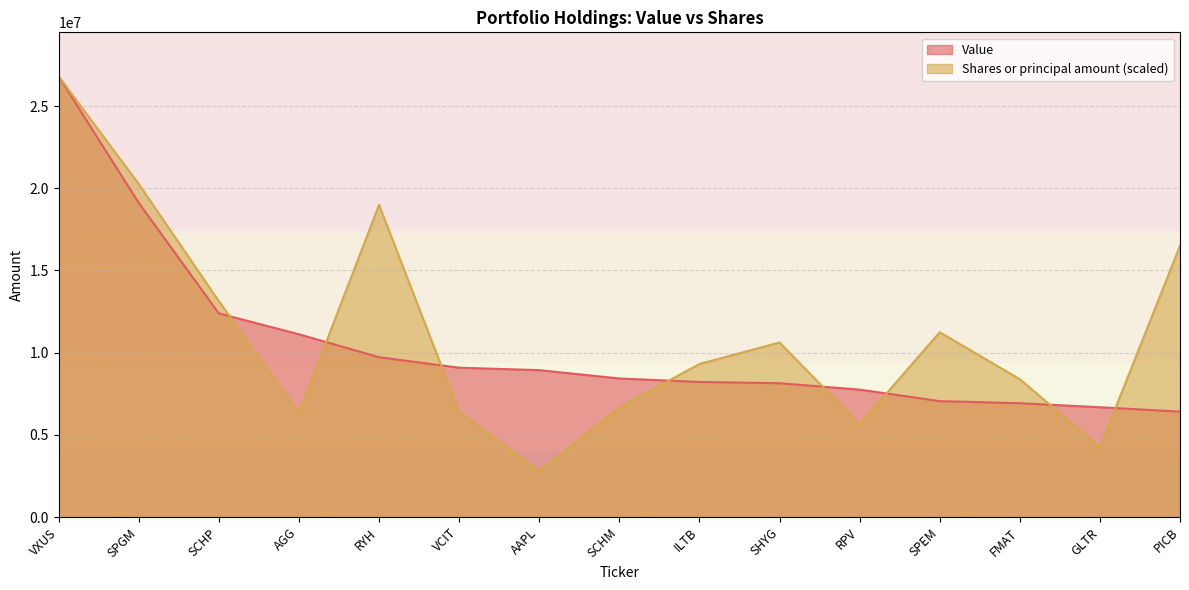

At which label is Shares or principal amount closest to 14799134?

SCHP